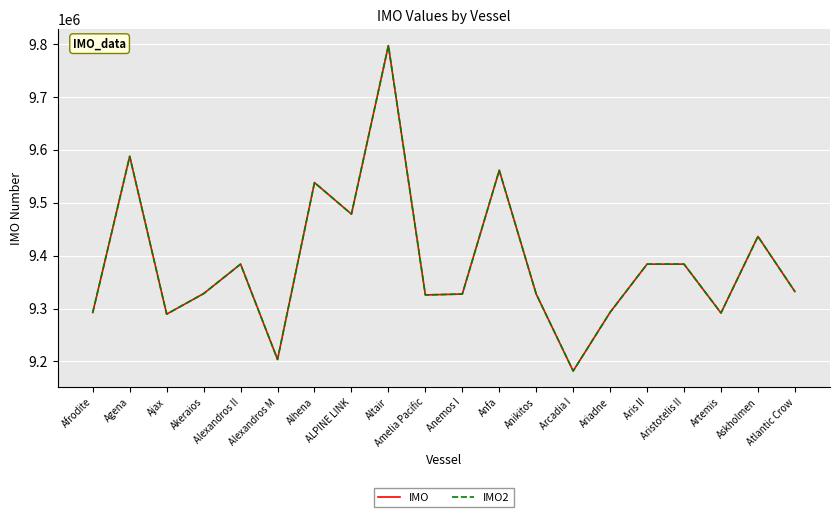

How many lines are shown in the chart?

2